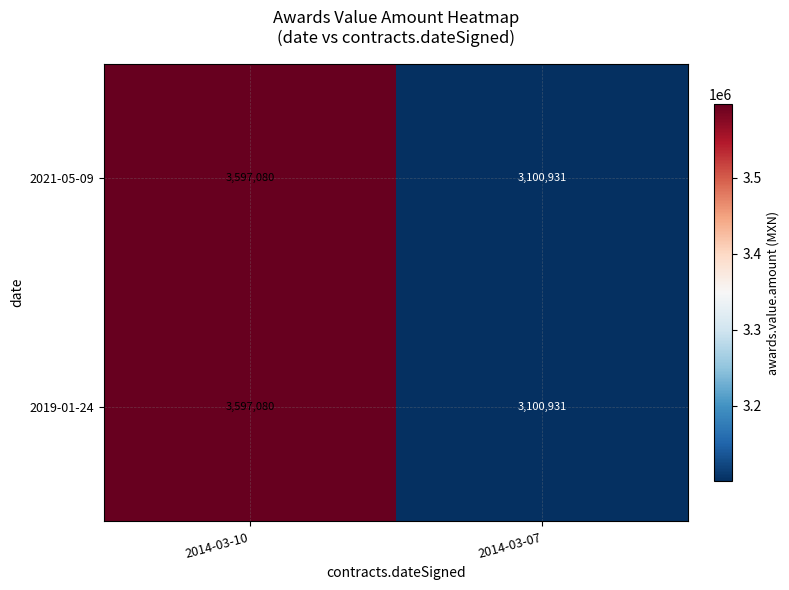

Reading left to right, transcribe all the data shown in this chart.

2021-05-09: 3597080	3100931
2019-01-24: 3597080	3100931